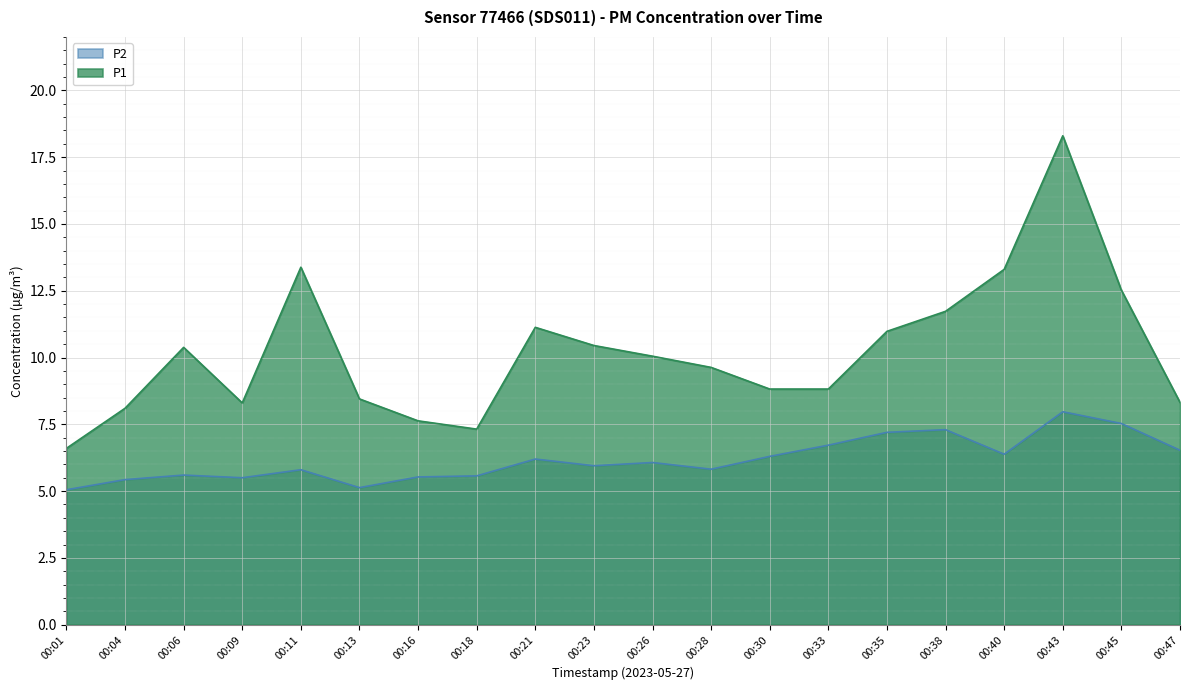

True or false: P1 and P2 intersect in this chart.

False